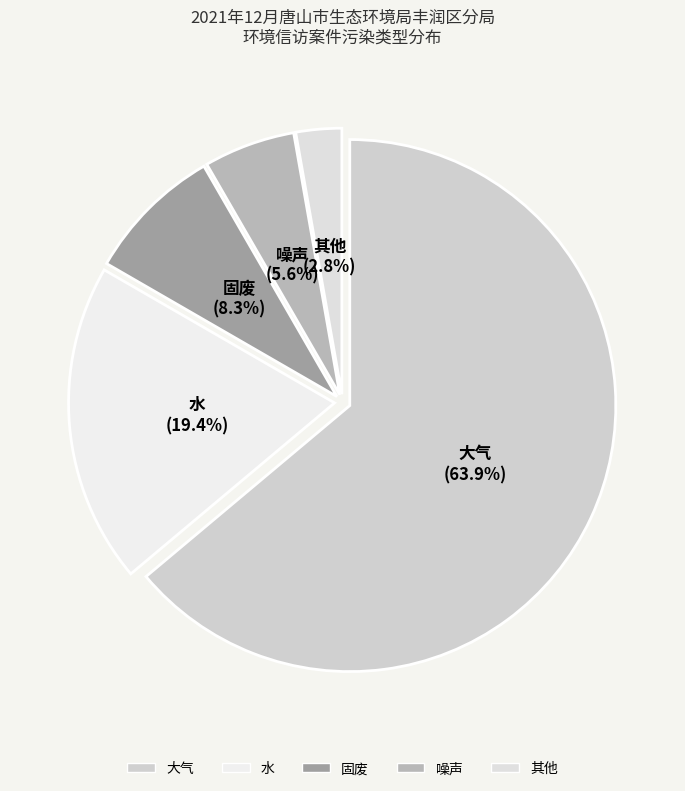

How many slices are in this pie chart?

5